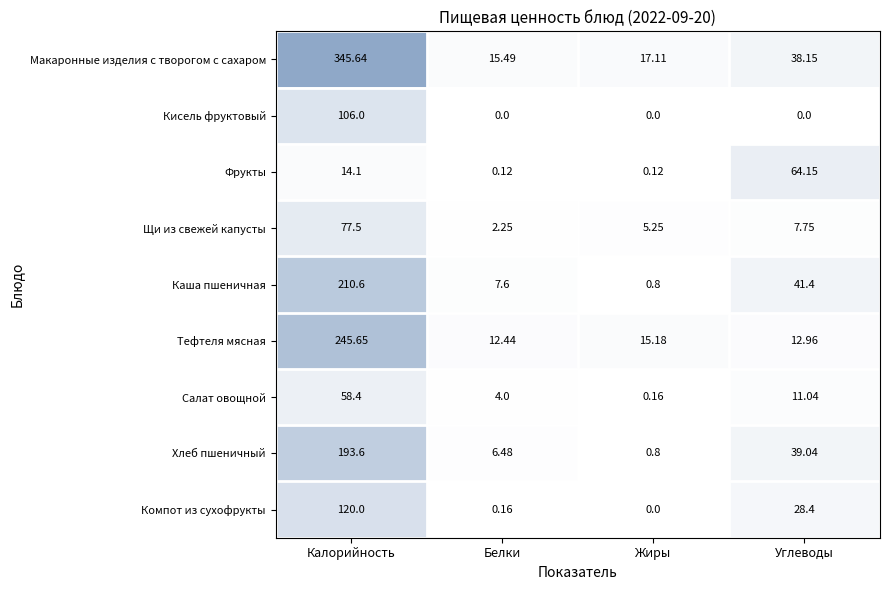

At which label does Тефтеля мясная first exceed 15?

Калорийность